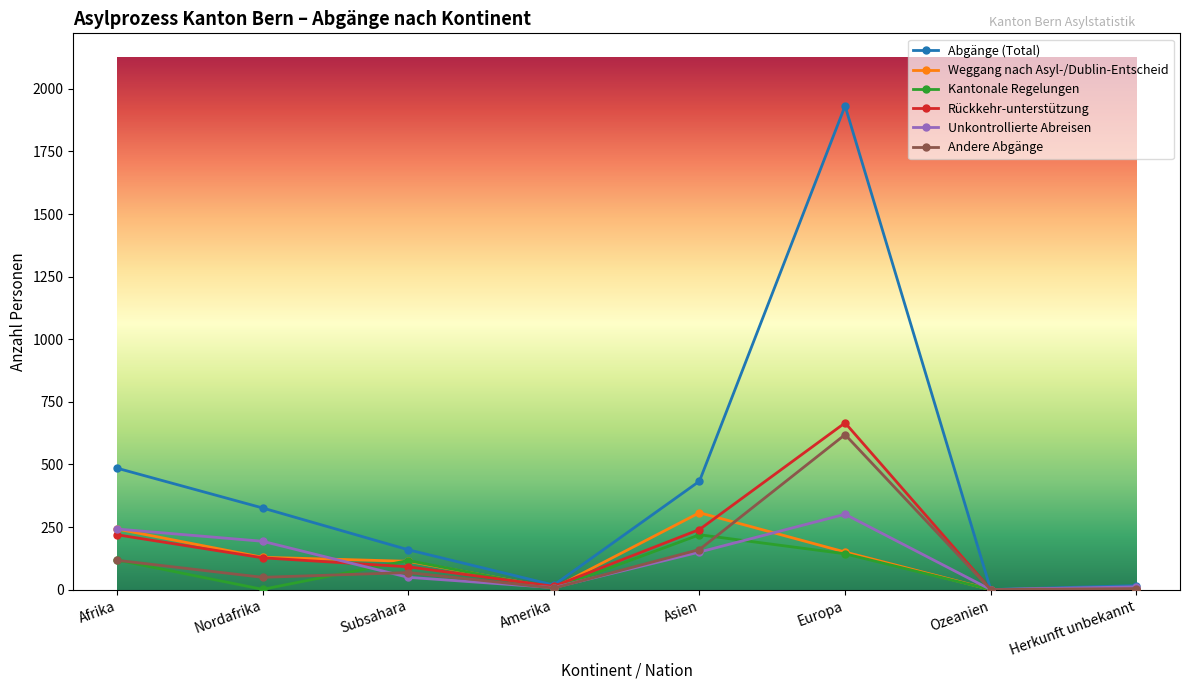

Is the value of Weggang nach Asyl-/Dublin-Entscheid at Herkunft unbekannt greater than the value of Rückkehr-unterstützung at Nordafrika?

No